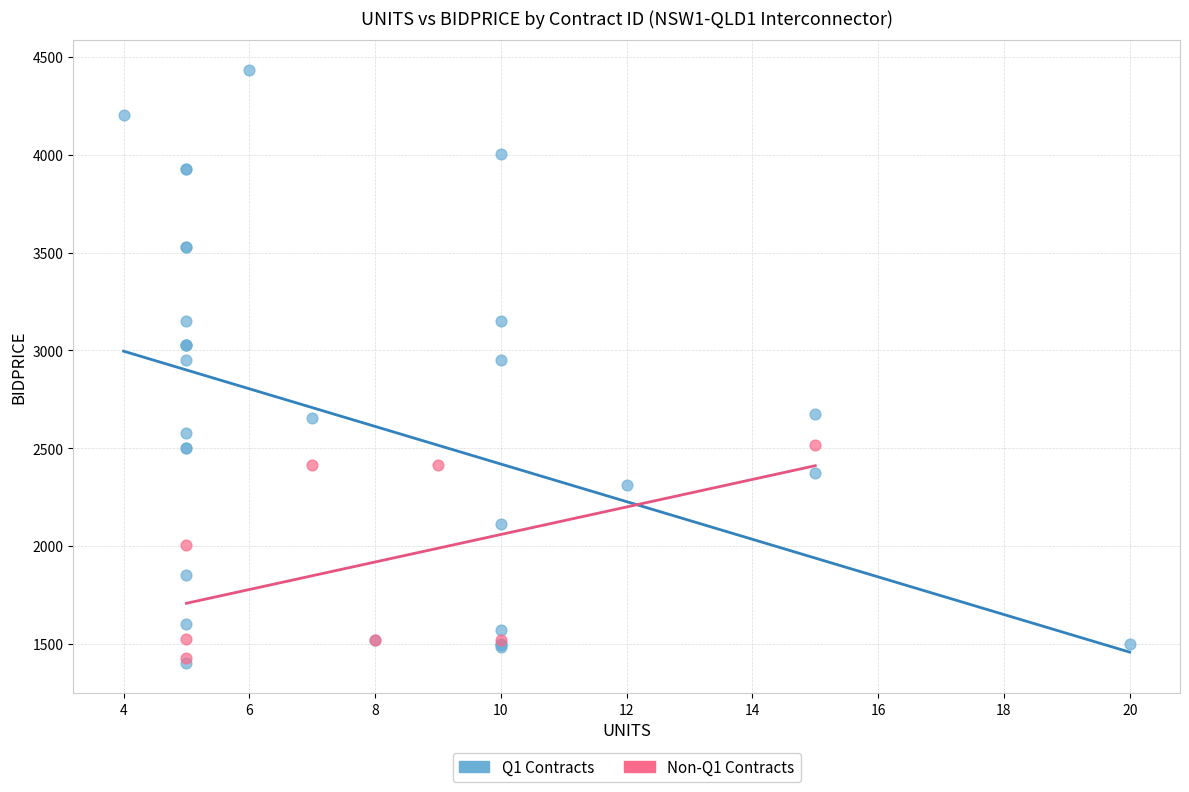

Which series contains the highest Y value?

Q1 Contracts